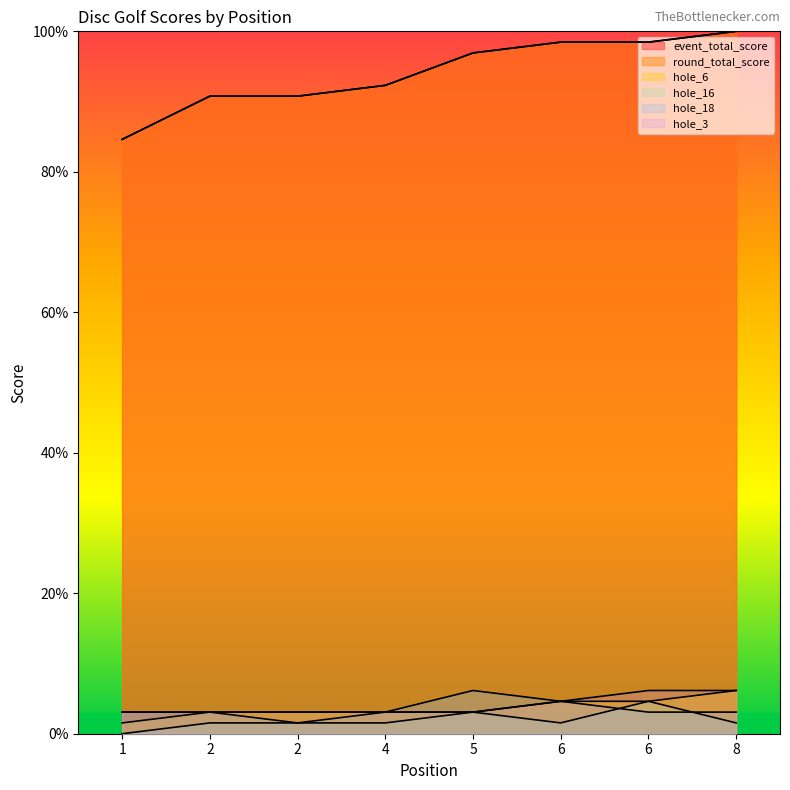

Count the number of data series in this chart.

6